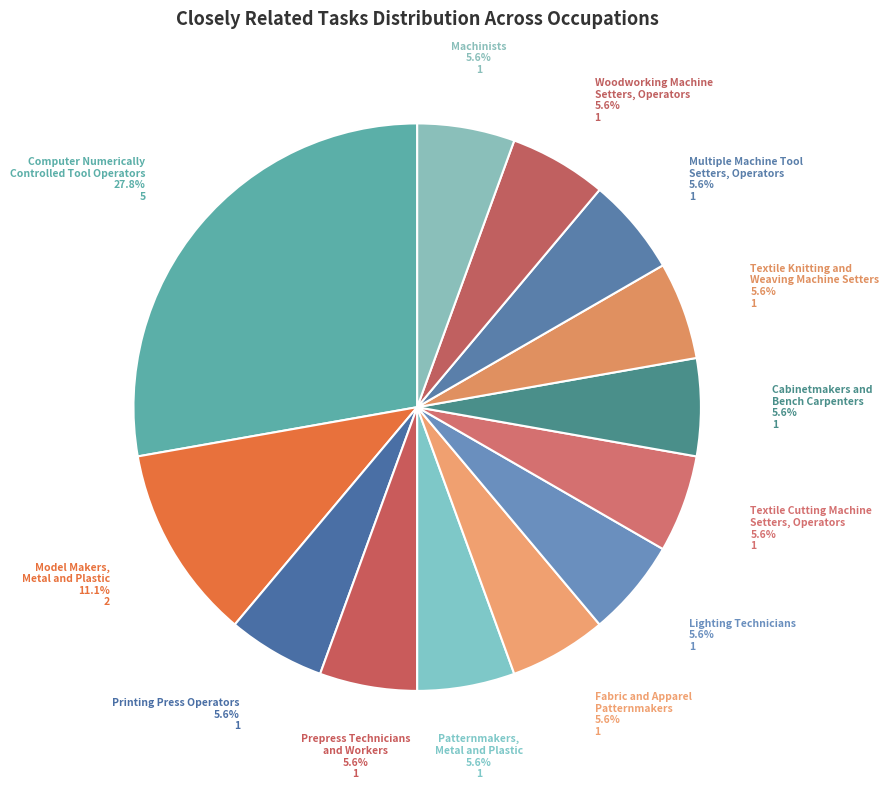

How many segments does this pie chart have?

13